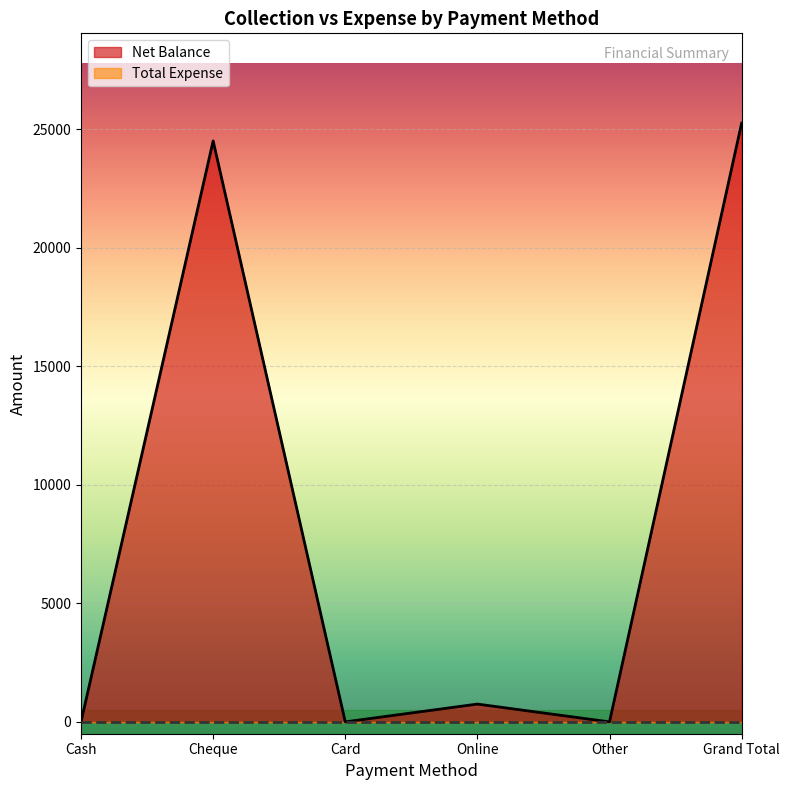

Count the number of values greater than 750.

2